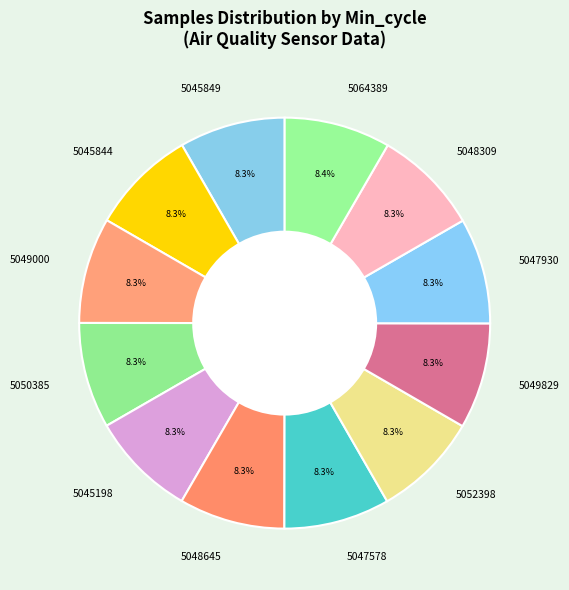

How much of the chart is everything except 5064389?

91.6%